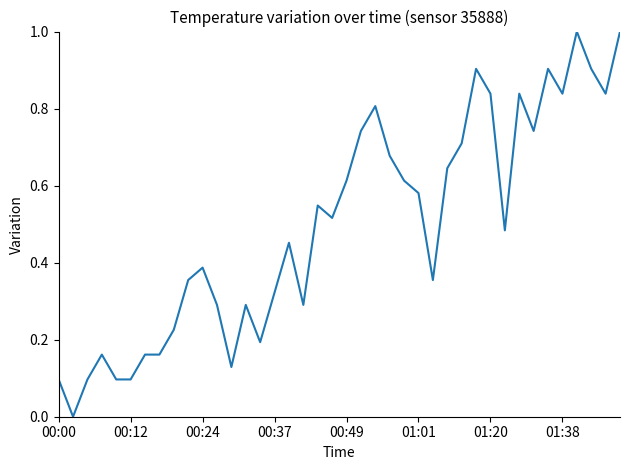

What is the difference between the maximum and minimum values?

1.0